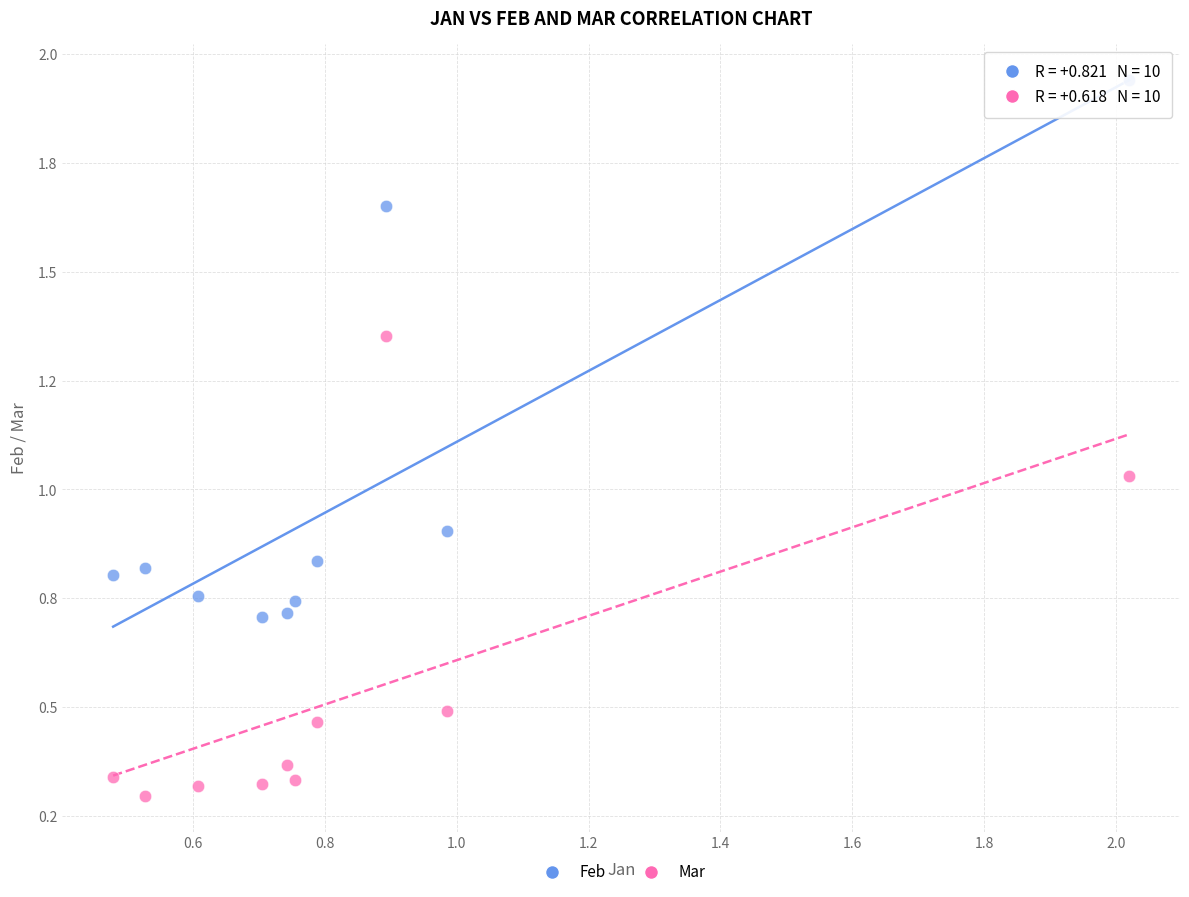

What are all the series names shown in the legend?

Feb, Mar